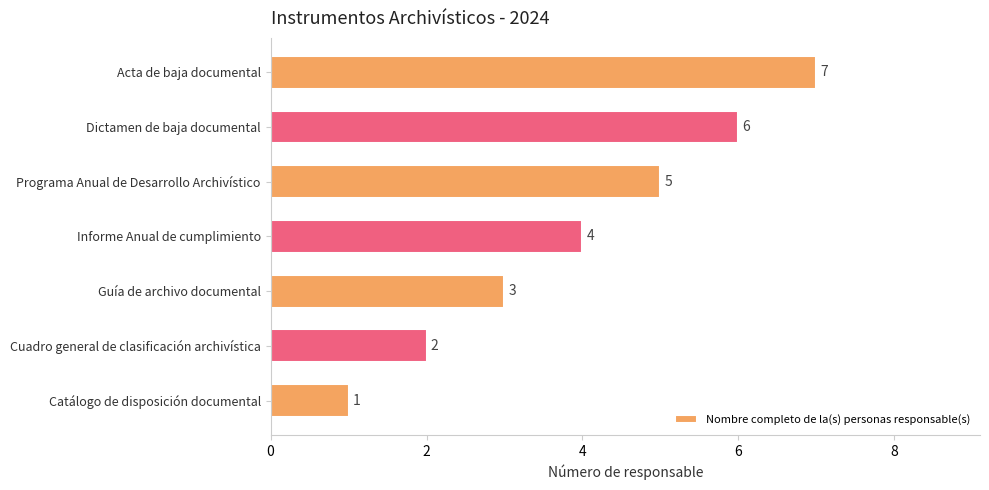

How many data points are less than 4?

3